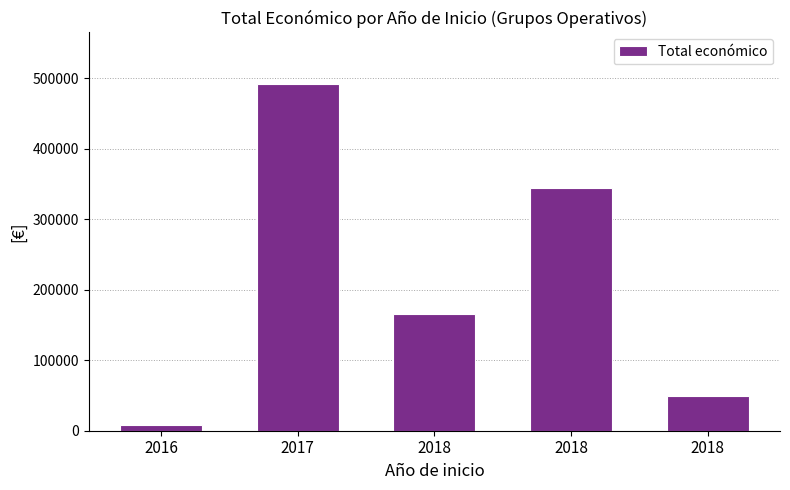

Reading left to right, list all the values displayed in this chart.

2016=7980	2017=491483	2018=165000	2018=344243	2018=49300